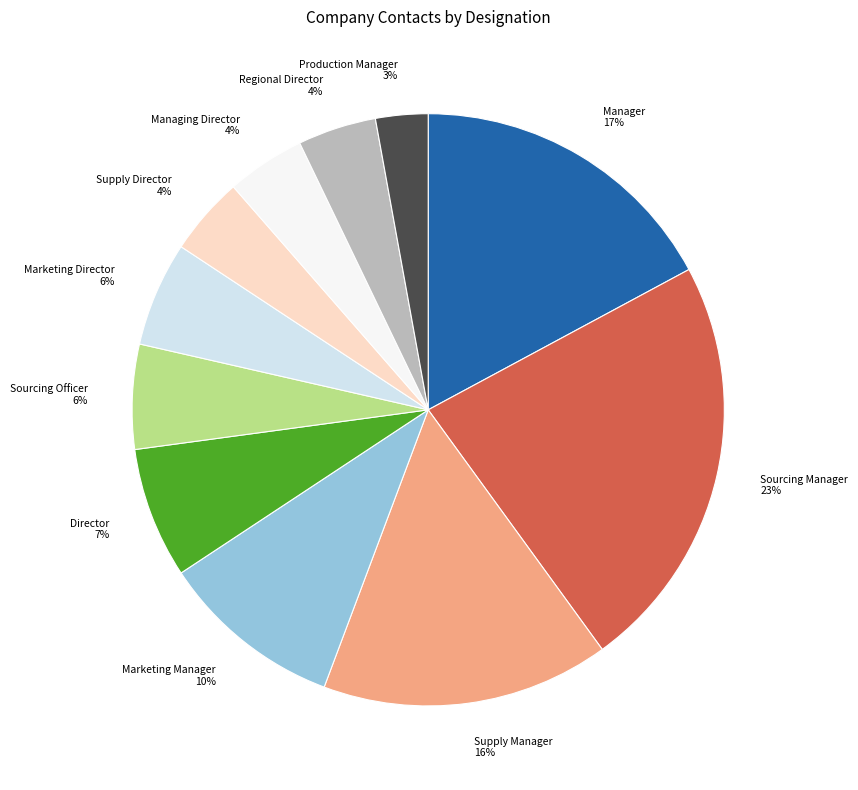

To the nearest percent, what is the average slice percentage?

9%